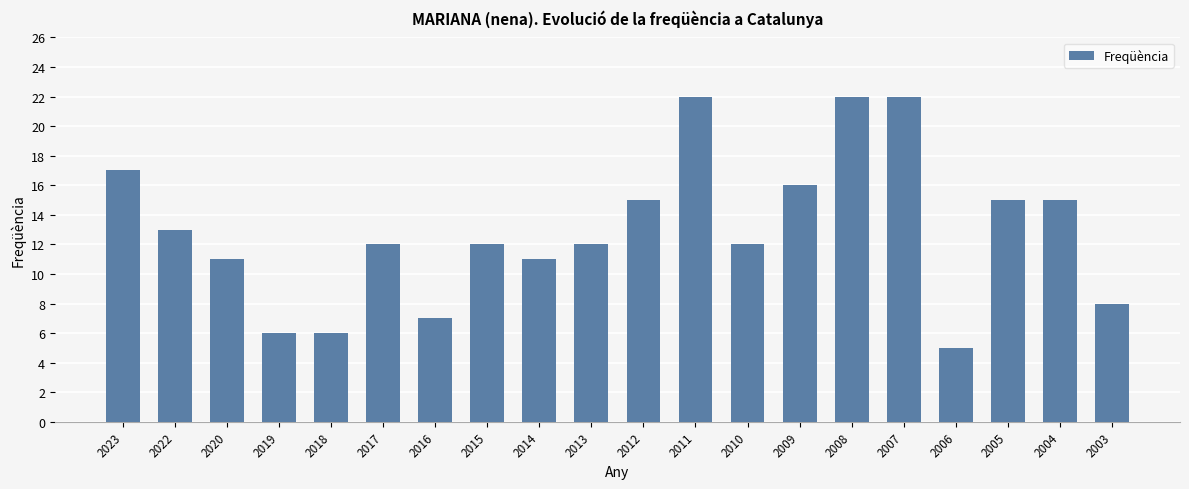

At which label does the data first exceed 12?

2023